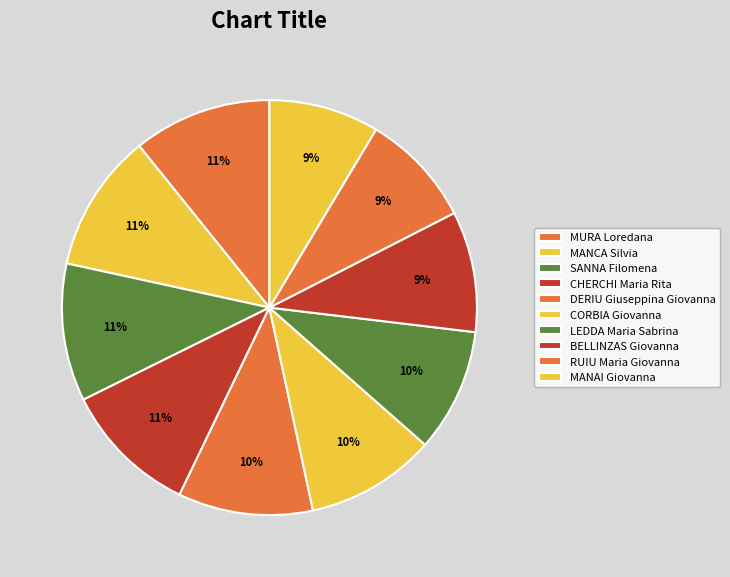

How many segments does this pie chart have?

10